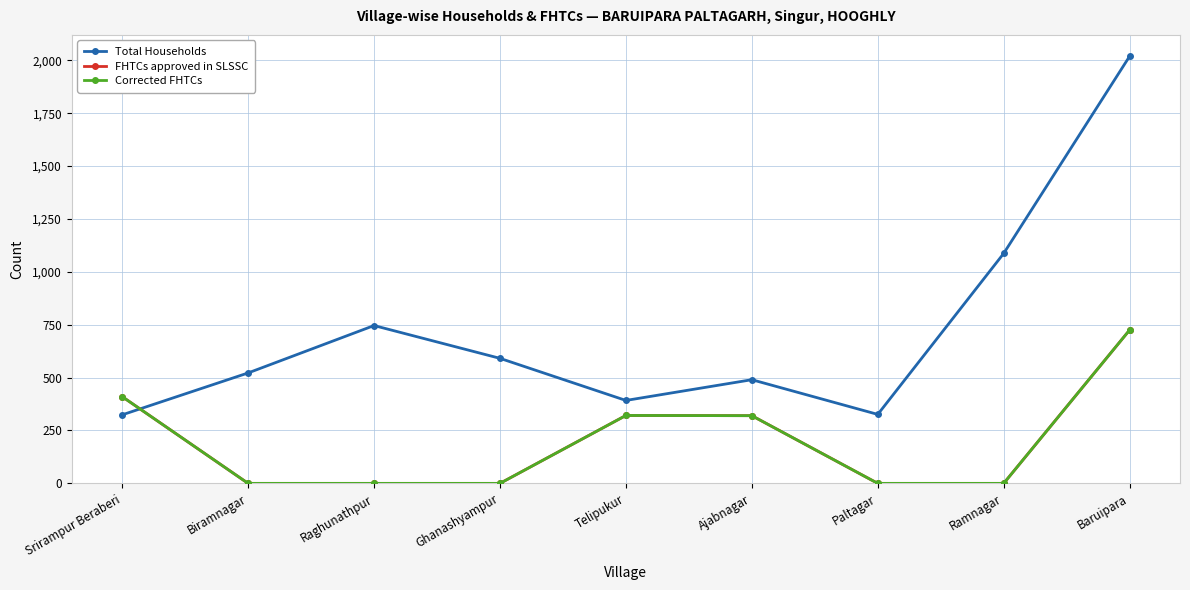

Is this an area chart (filled region under the line)?

No